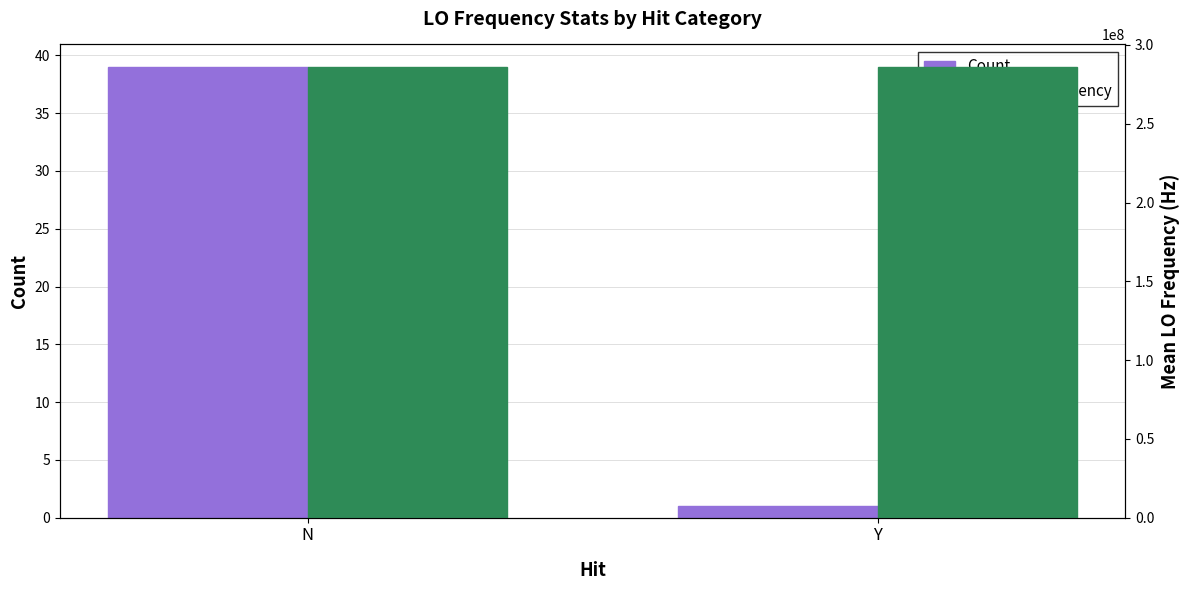

Reading left to right, what are all the values shown in this chart?

Count: N=39.0	Y=1.0
Mean LO_Frequency: N=286046998.7	Y=286046996.5